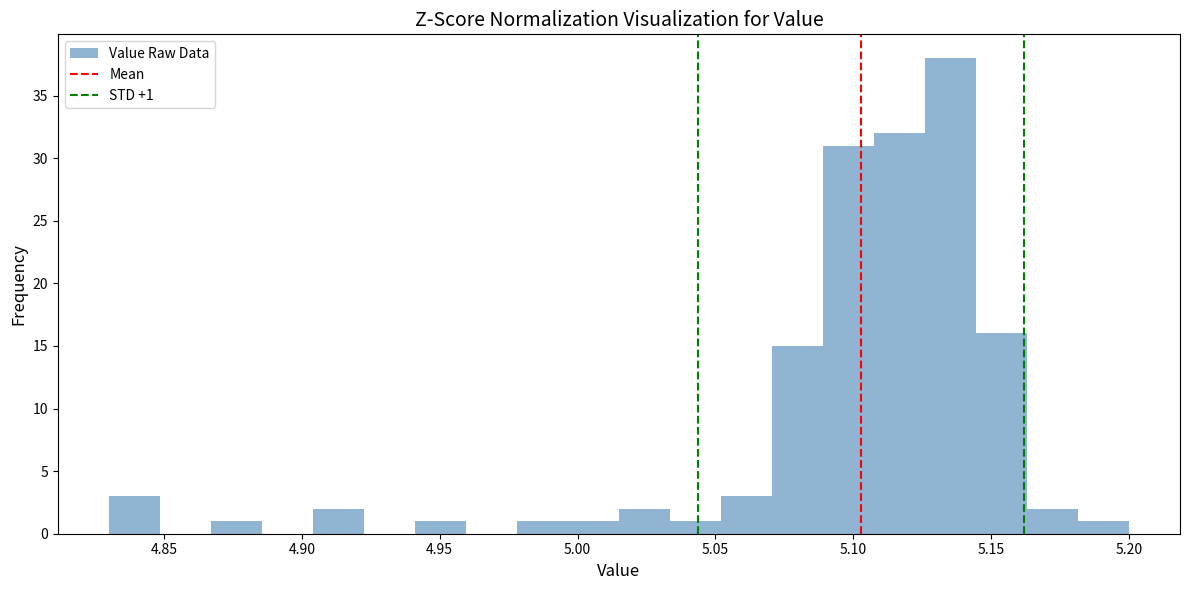

Around what value on the x-axis is the tallest bar? Give the approximate position of its centre, as read against the axis.

5.135